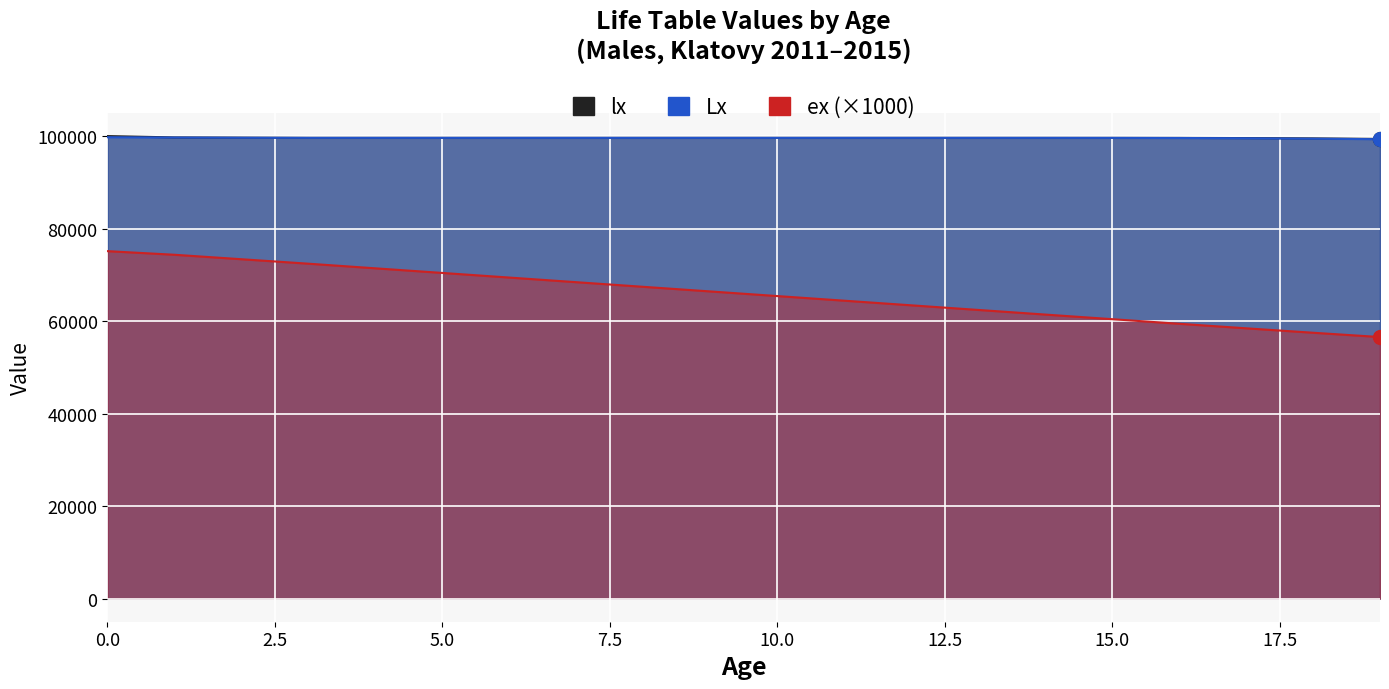

Which series has the largest Y range (max minus min)?

ex